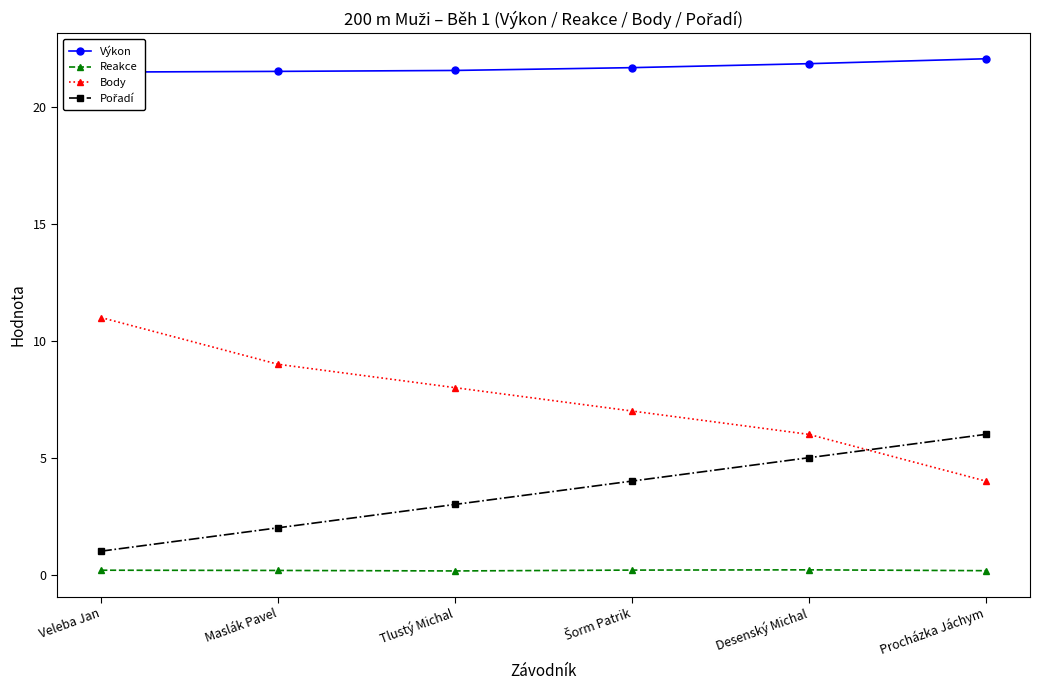

What is the sum of the Výkon values at Tlustý Michal and Maslák Pavel?

43.1